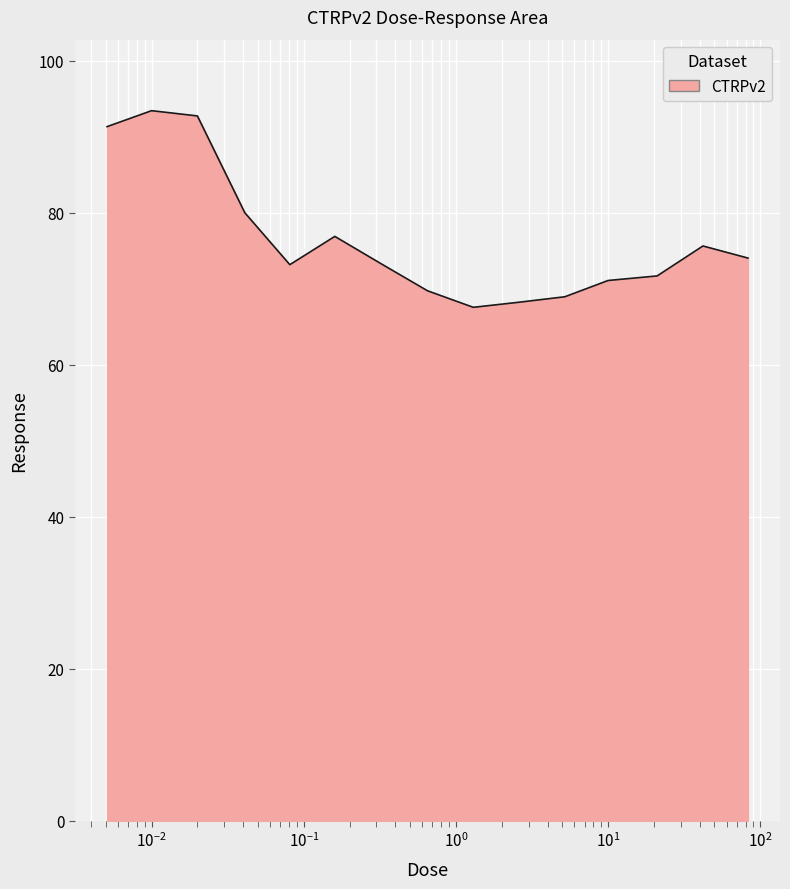

Where is the data nearest to the value 80?

0.041